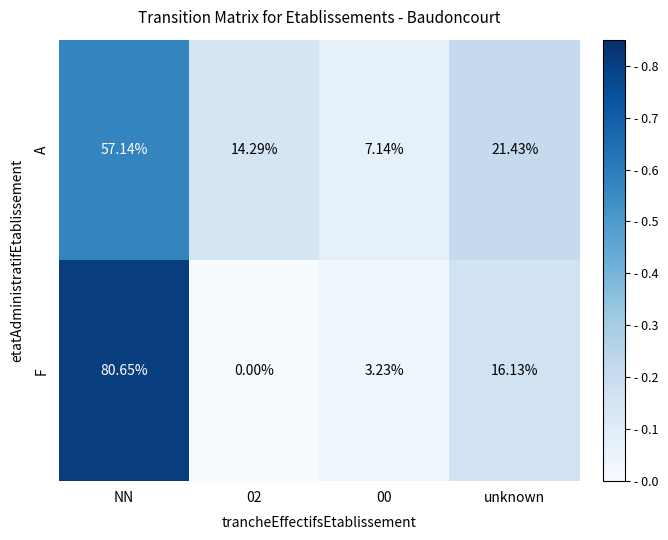

Rank the series at 00 from lowest to highest value.

F, A